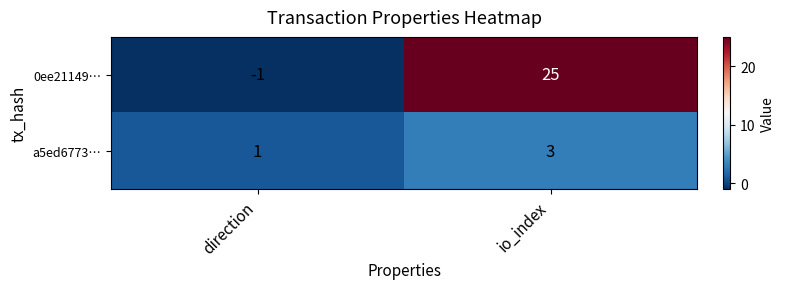

At which category is the sum across all series the highest?

io_index